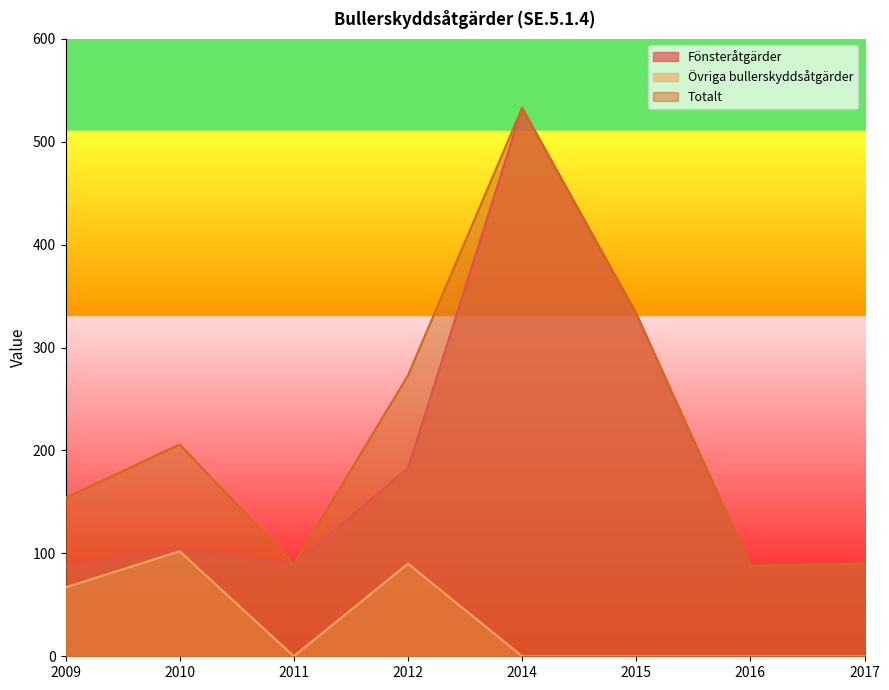

True or false: Totalt has more than 2 points higher than both neighbors.

False